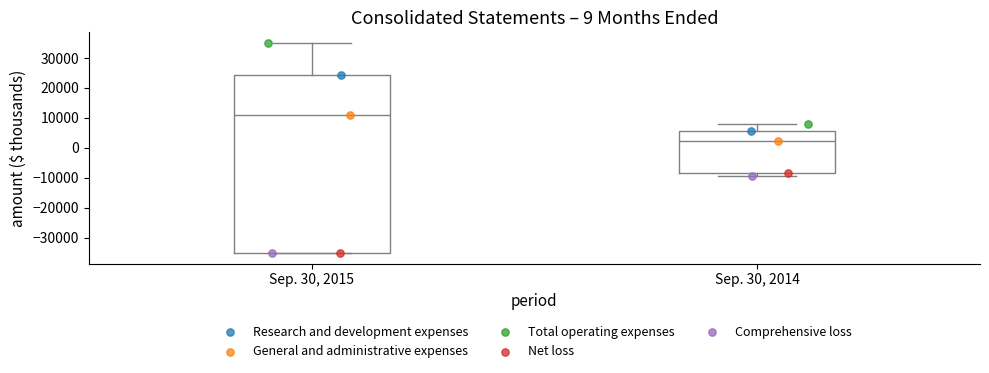

Which box is the tallest, from its lower edge to its upper edge?

Sep. 30, 2015